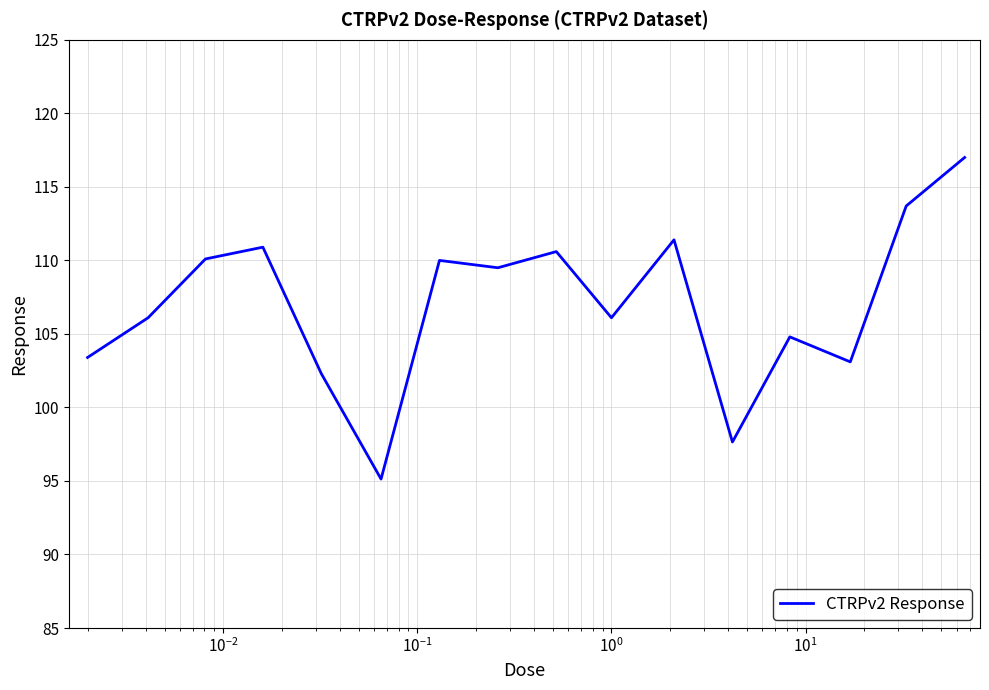

What is the difference between the maximum and minimum values?

21.9